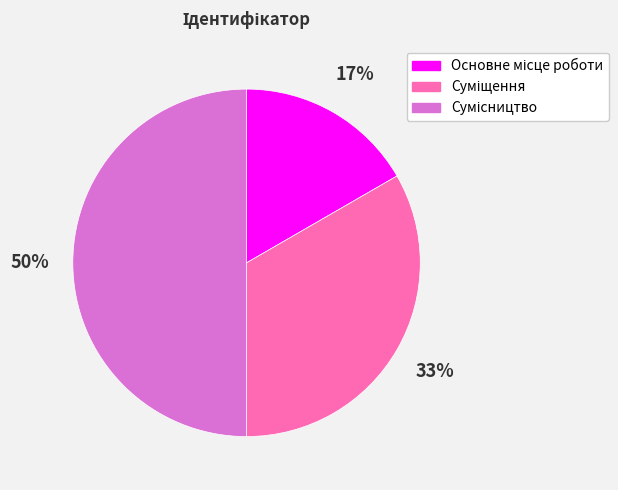

To the nearest percent, what is the average slice percentage?

33%